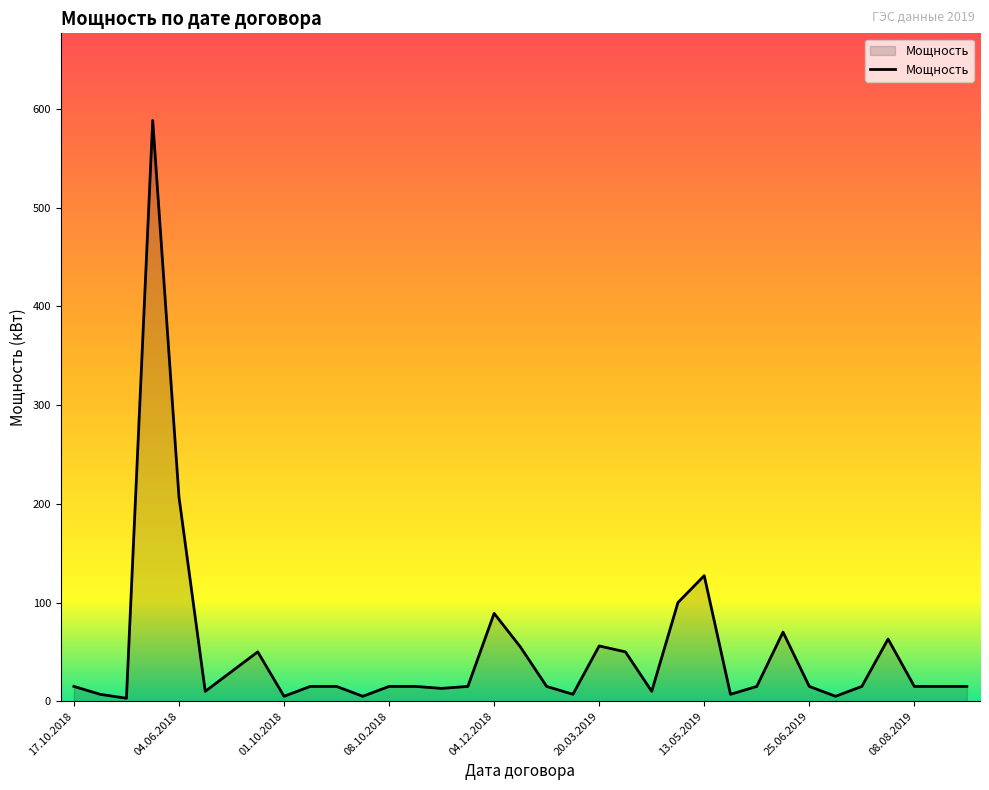

What is the difference between the maximum and minimum values?

585.3